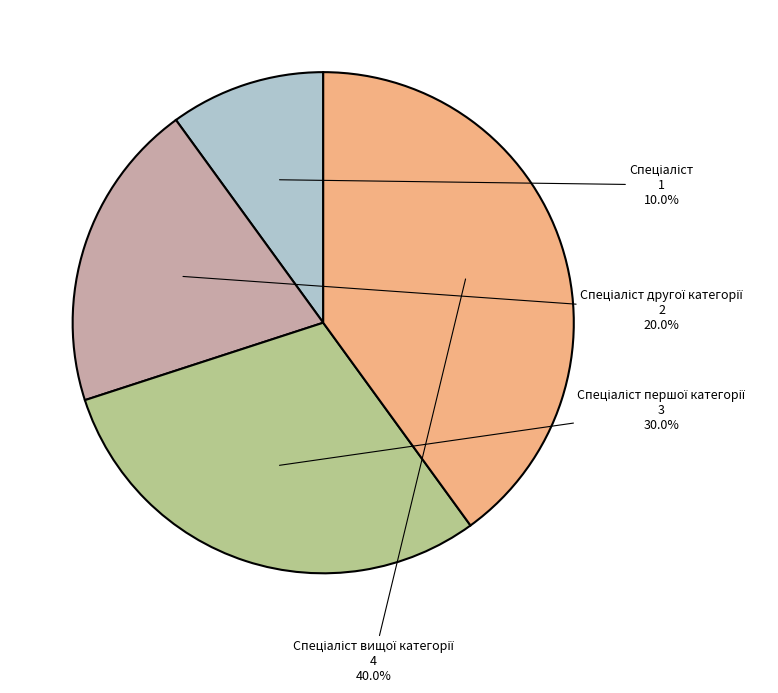

Is there any slice that represents more than half of the pie?

No